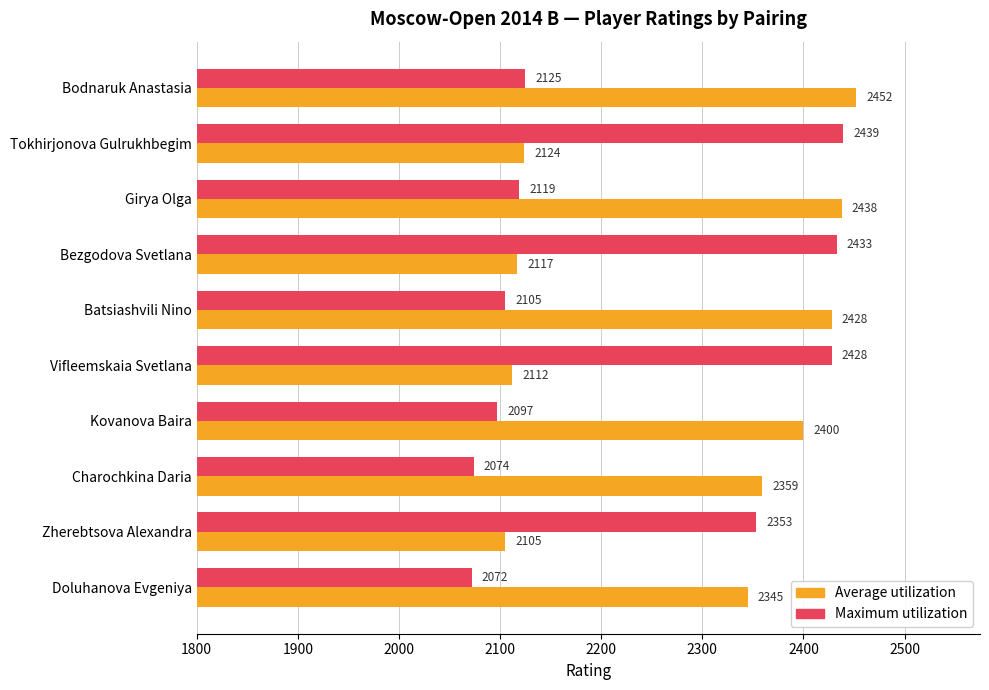

How many data points in Average utilization are less than 2359?

5